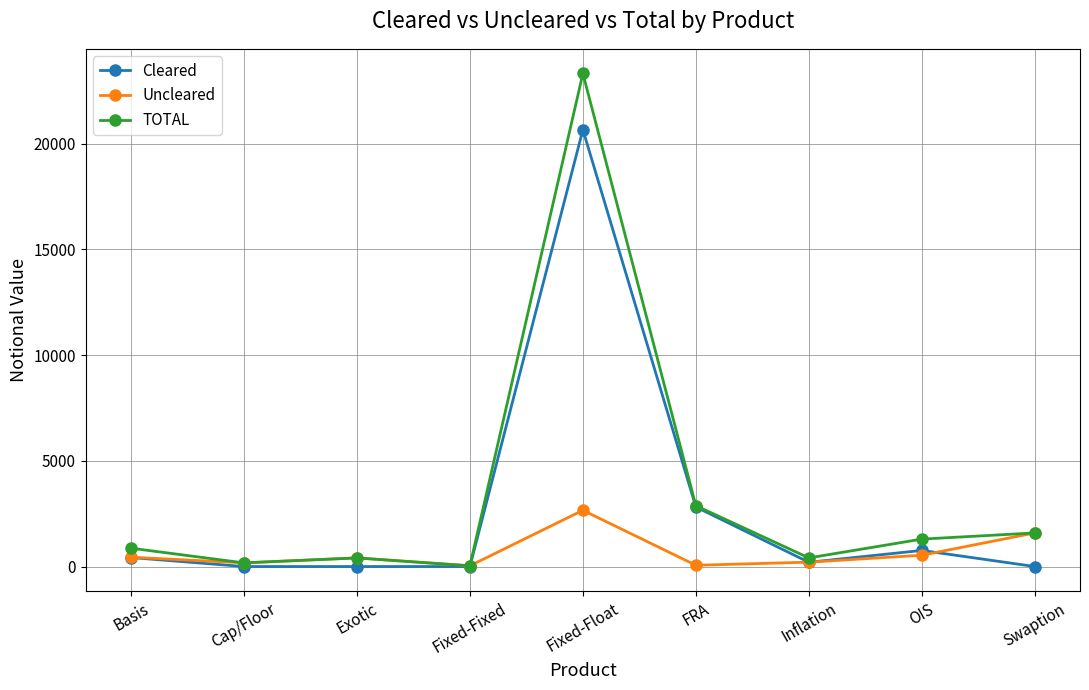

Is it true that TOTAL equals 23317 at Fixed-Float?

True